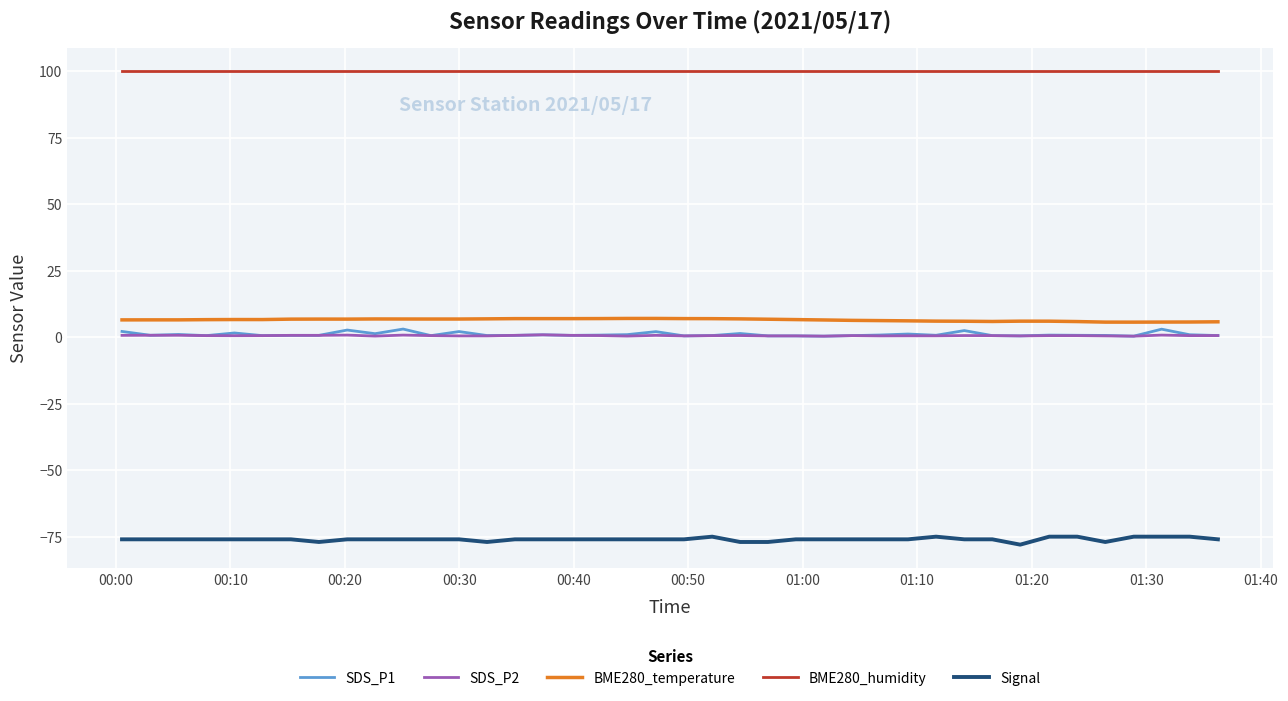

True or false: SDS_P2 and BME280_temperature cross at least once.

False